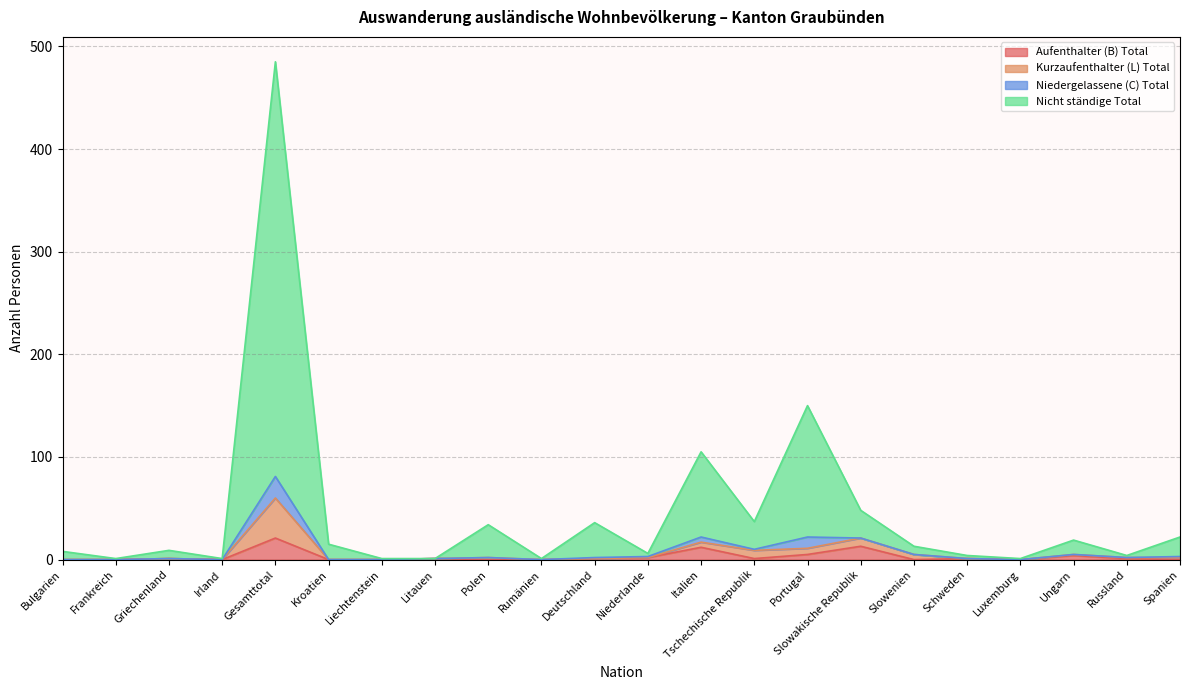

At how many categories does at least one series exceed 179?

1